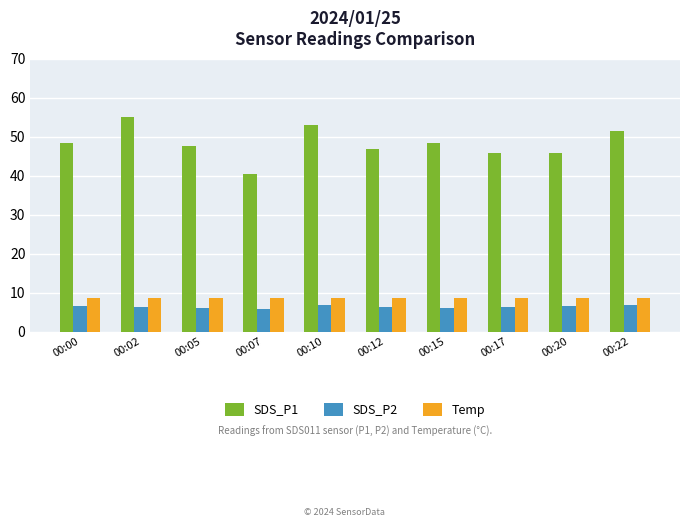

Which series has the widest spread of values?

SDS_P1